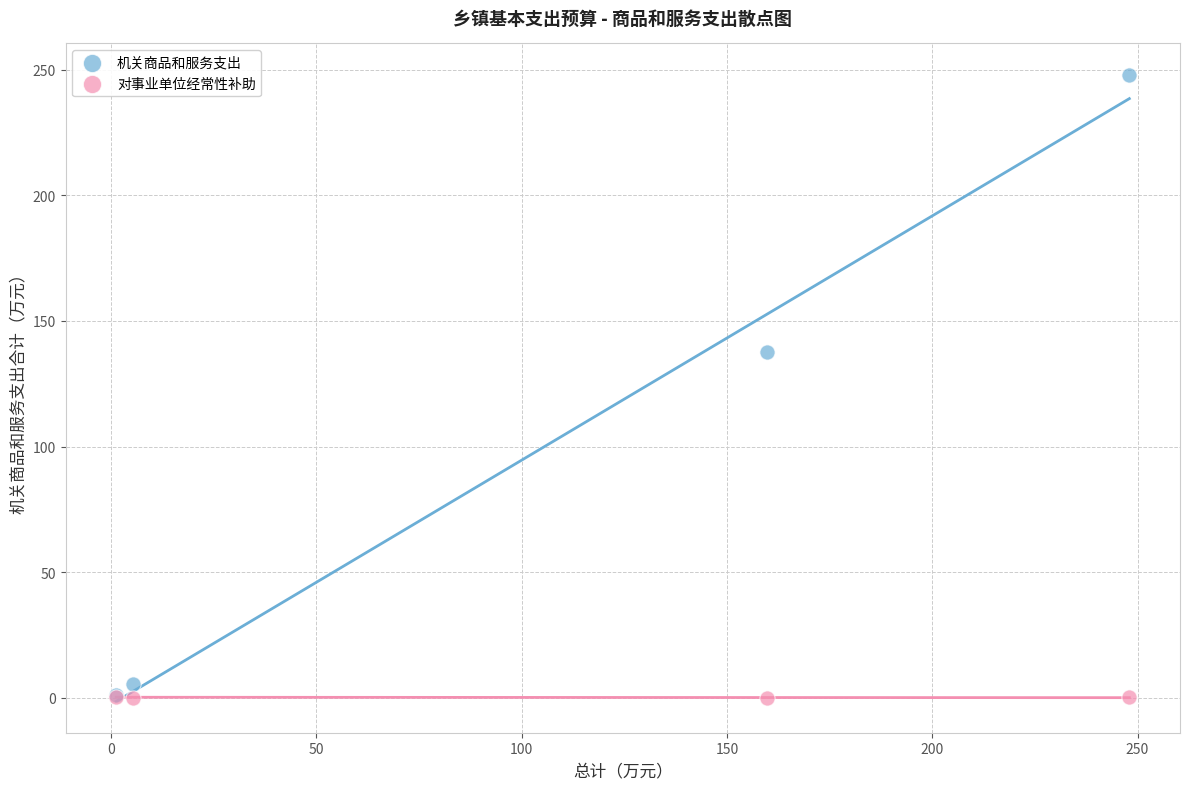

What are all the series names shown in the legend?

机关商品和服务支出, 对事业单位经常性补助